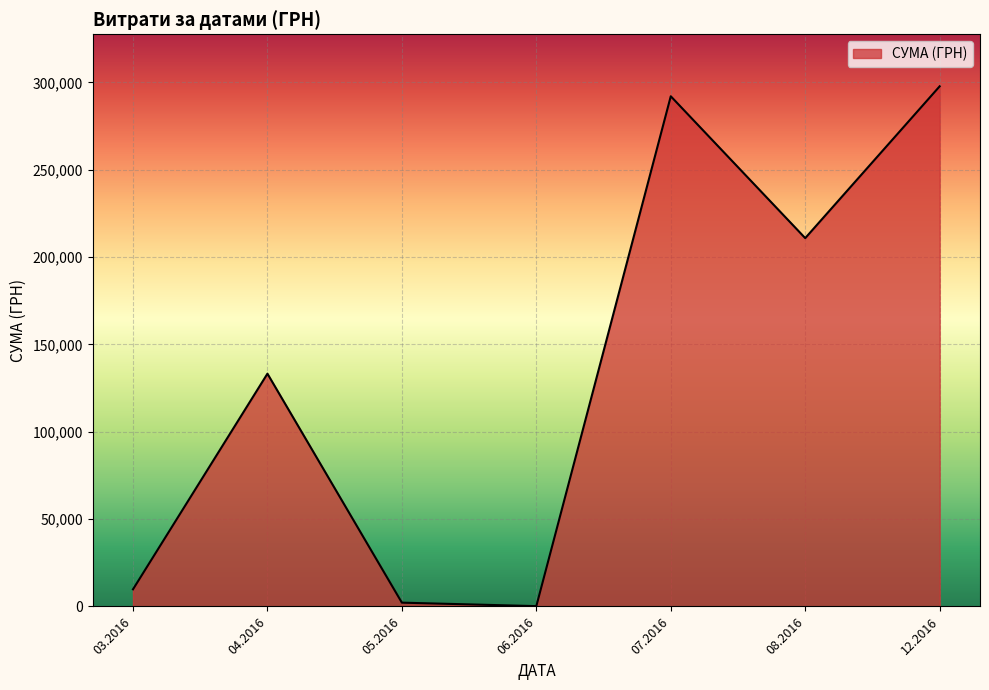

Reading left to right, list all the values displayed in this chart.

03.2016=9810.9	04.2016=133240.0	05.2016=2168.8	06.2016=180.0	07.2016=292040.7	08.2016=210845.1	12.2016=297743.9